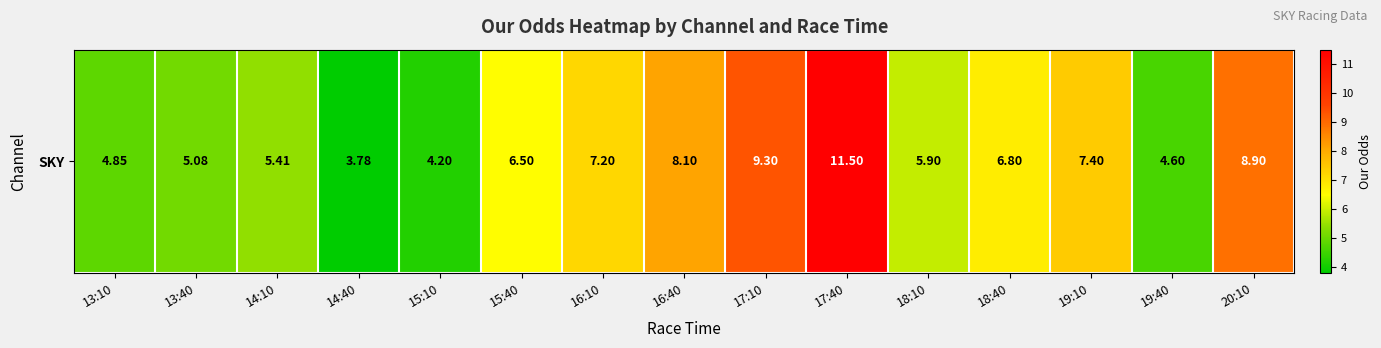

True or false: the data shows 2.5 at 18:10.

False